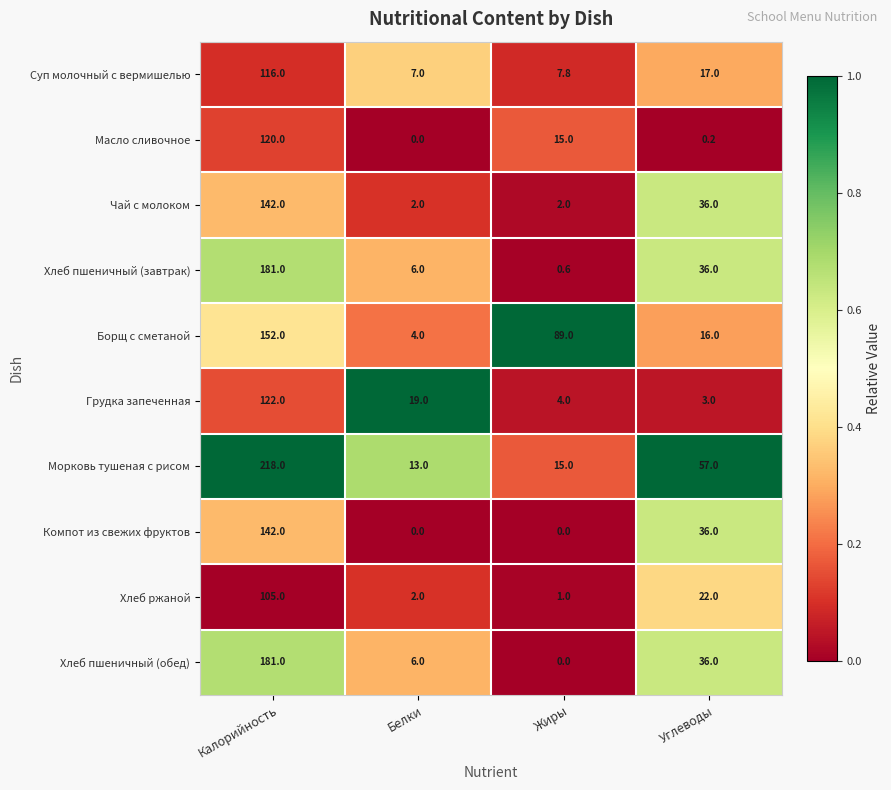

Between Калорийность and Жиры, which series saw the biggest shift?

Морковь тушеная с рисом